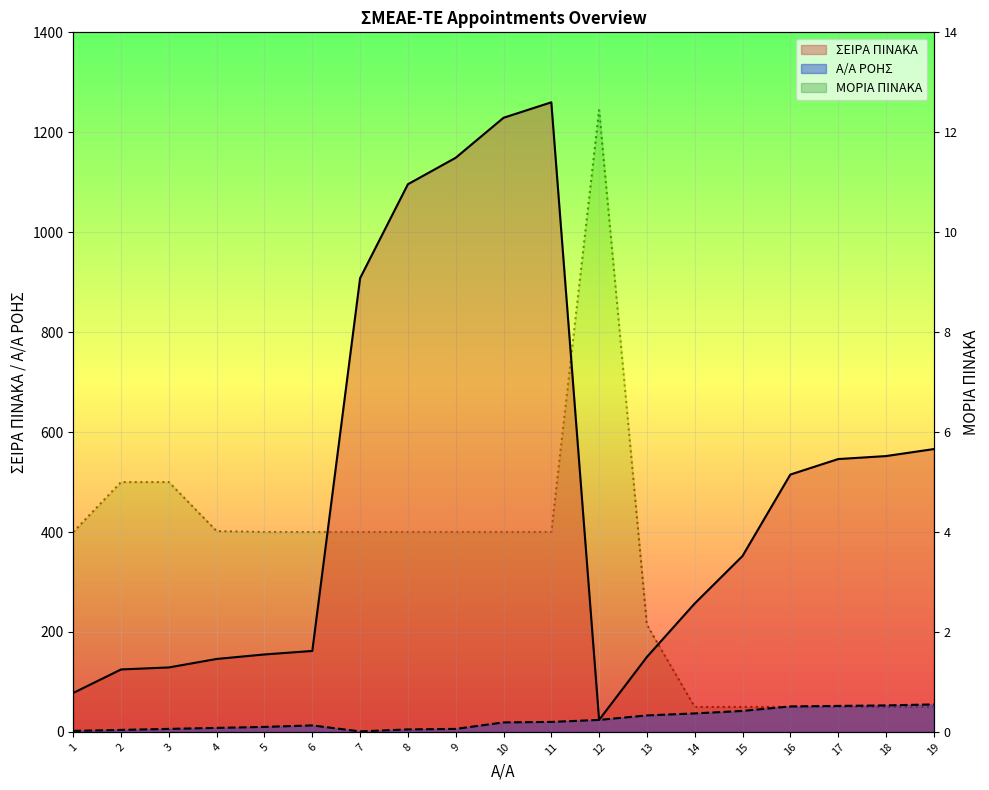

True or false: ΣΕΙΡΑ ΠΙΝΑΚΑ has more than 2 points higher than both neighbors.

False